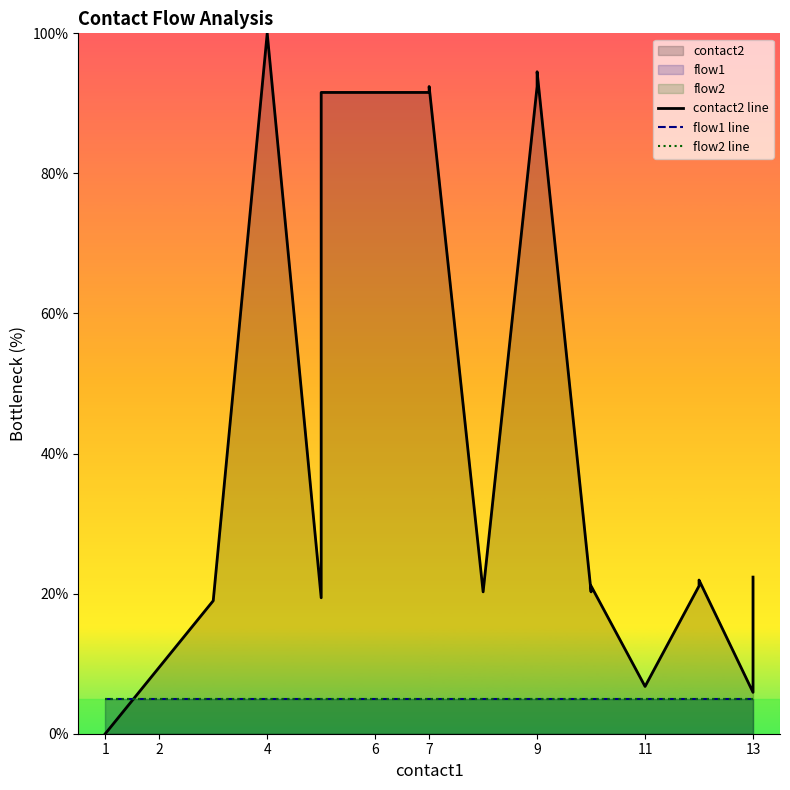

True or false: flow1 line and flow2 line intersect in this chart.

False